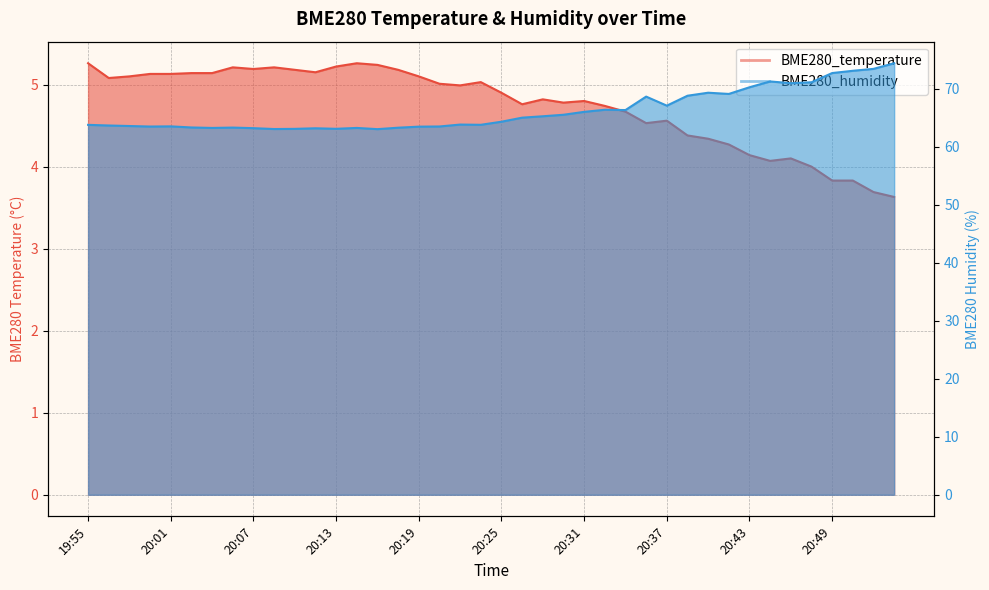

Is it true that BME280_humidity equals 63.1 at 20:10?

True